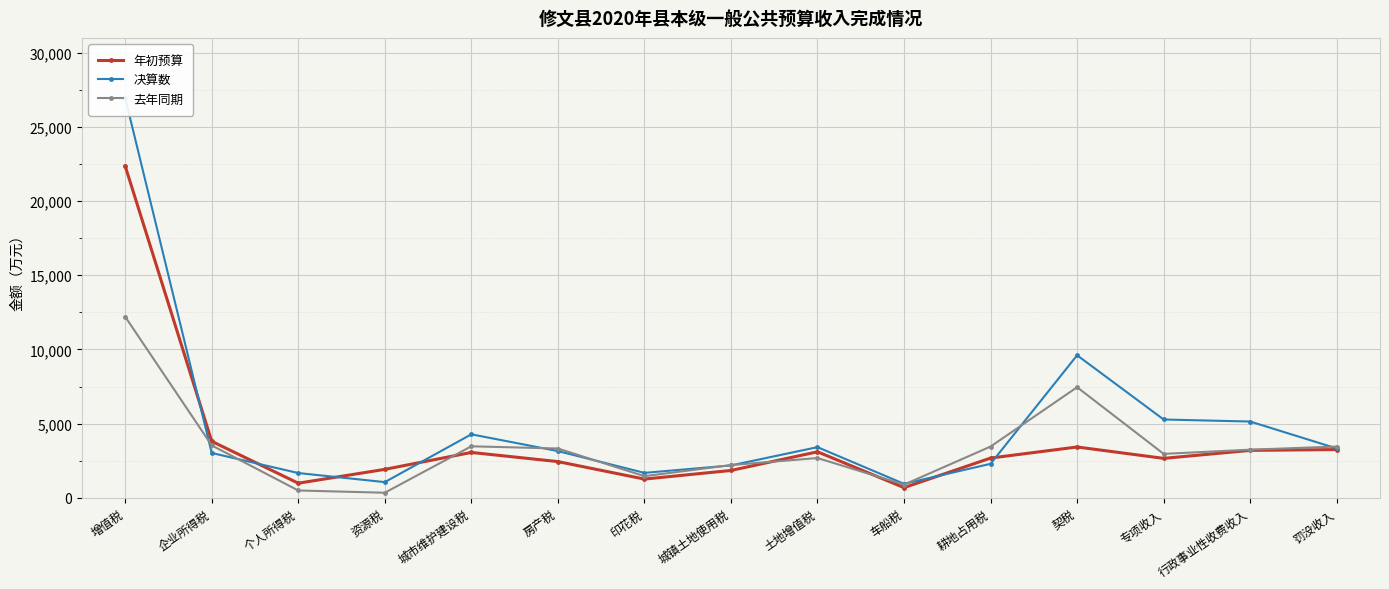

Where is the first local maximum for 年初预算?

城市维护建设税